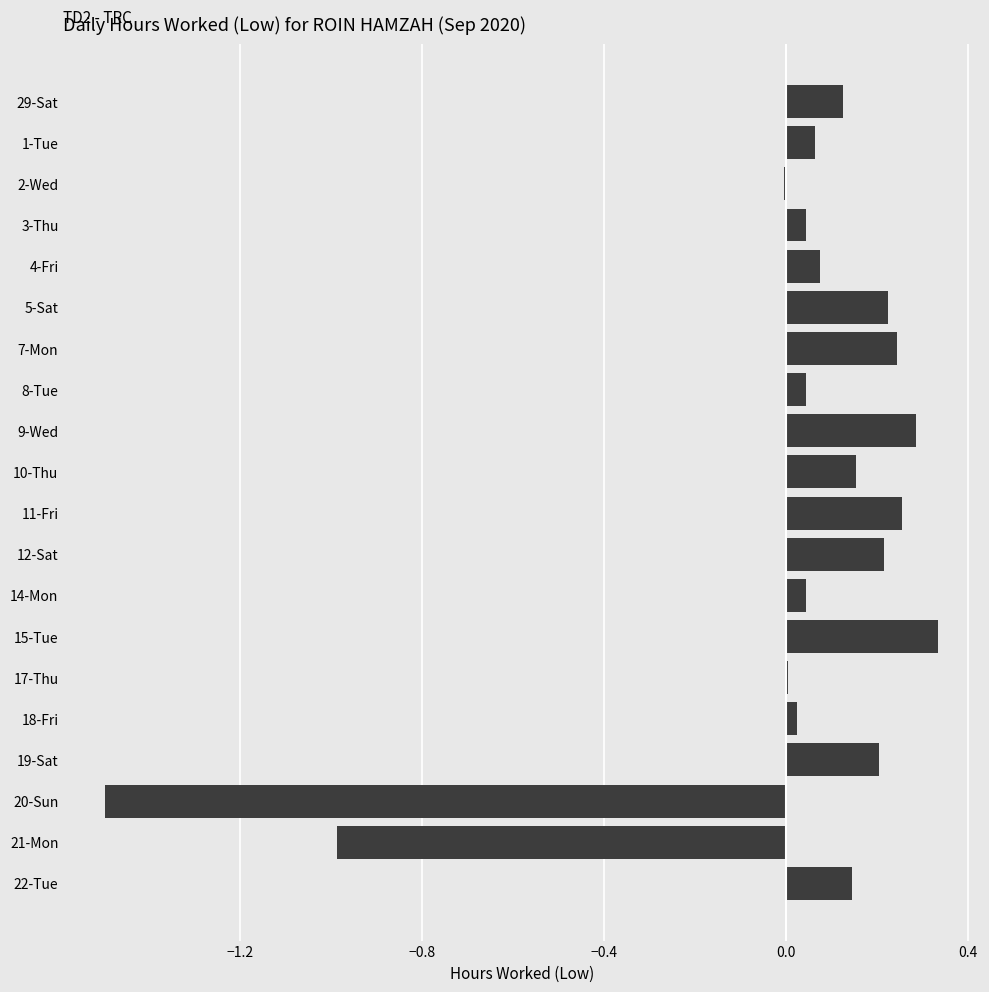

Count the number of categories in the chart.

20